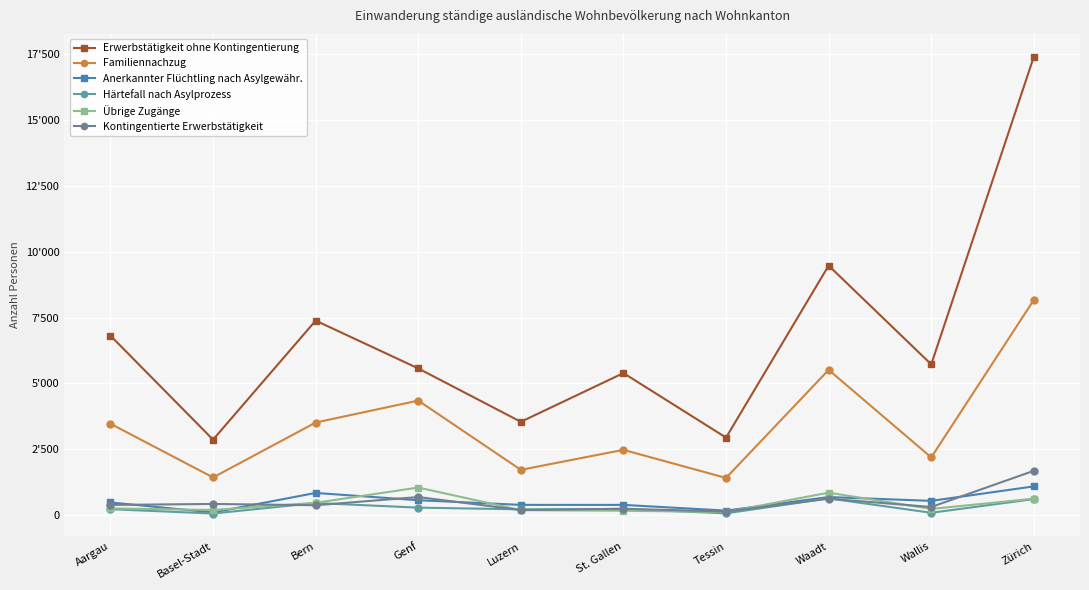

How many series are shown in this chart?

6